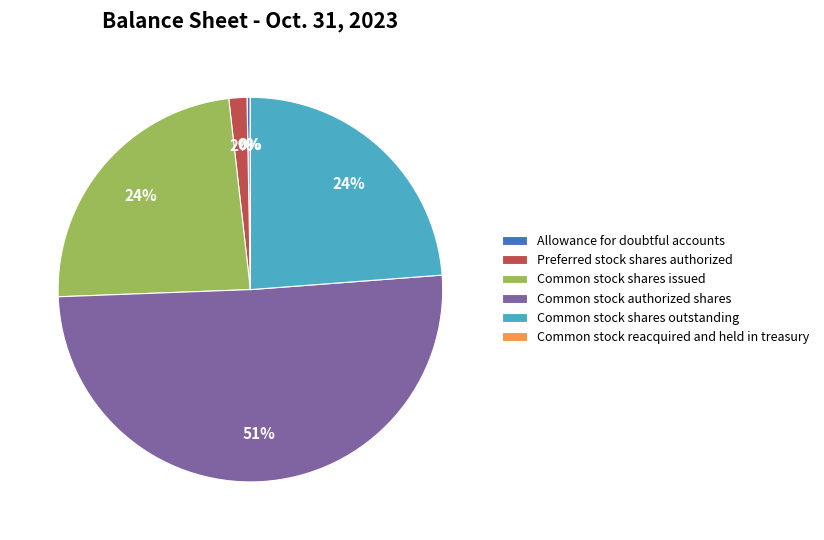

Which slice is the largest?

Common stock authorized shares